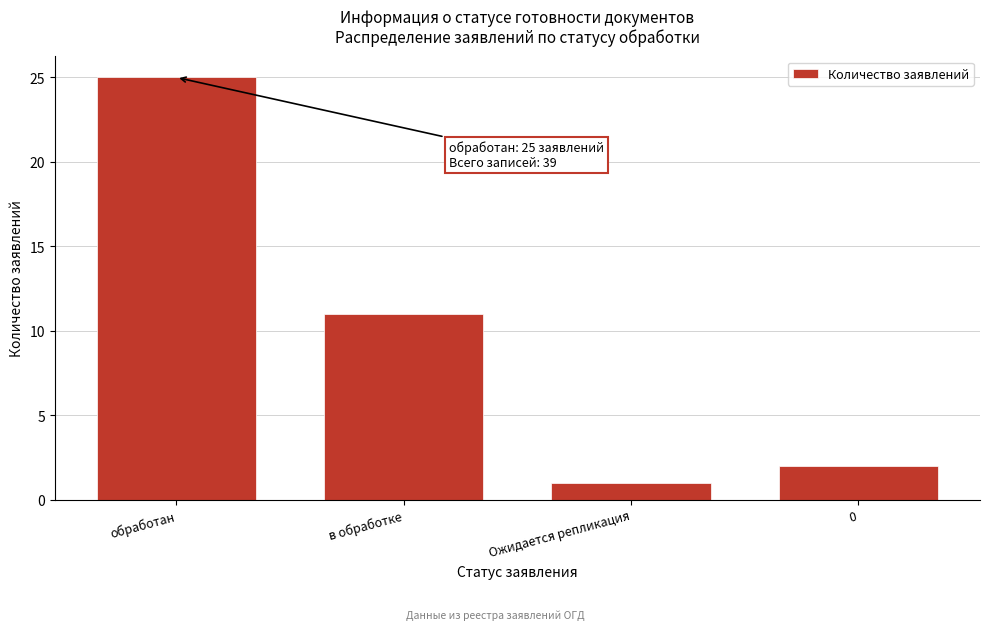

Reading left to right, transcribe all the data shown in this chart.

обработан=25	в обработке=11	Ожидается репликация=1	0=2